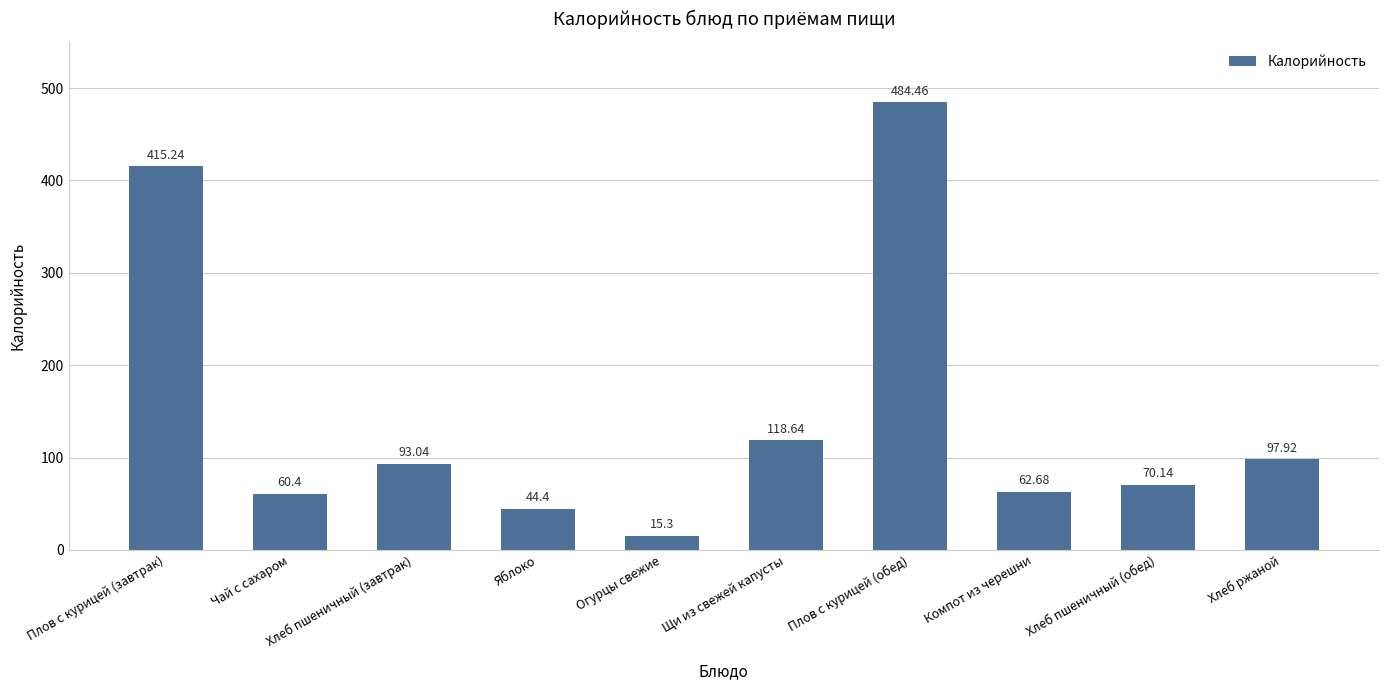

How many bars are there in total?

10